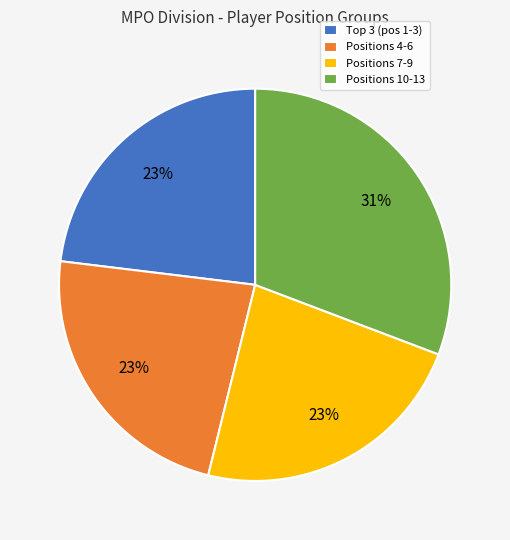

The Positions 7-9 slice represents 23% of the pie. True or false?

True